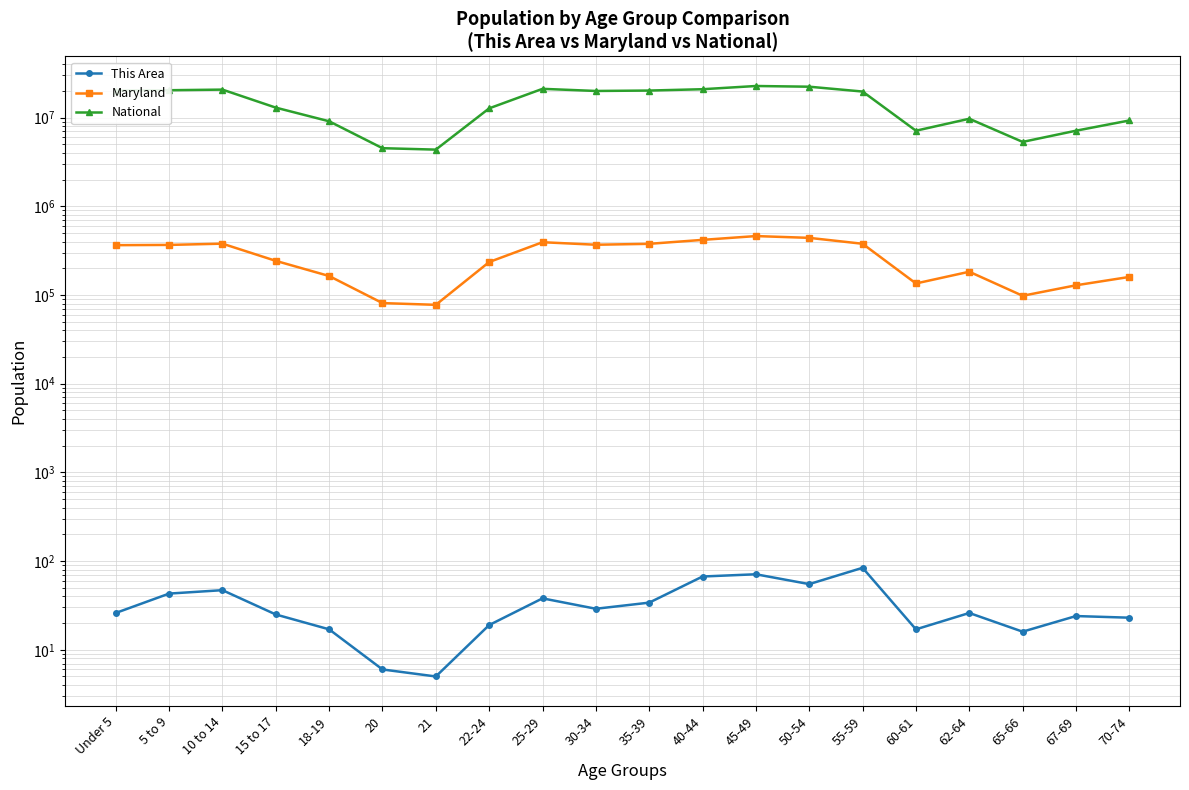

Which category has the lowest value in the This Area series?

21